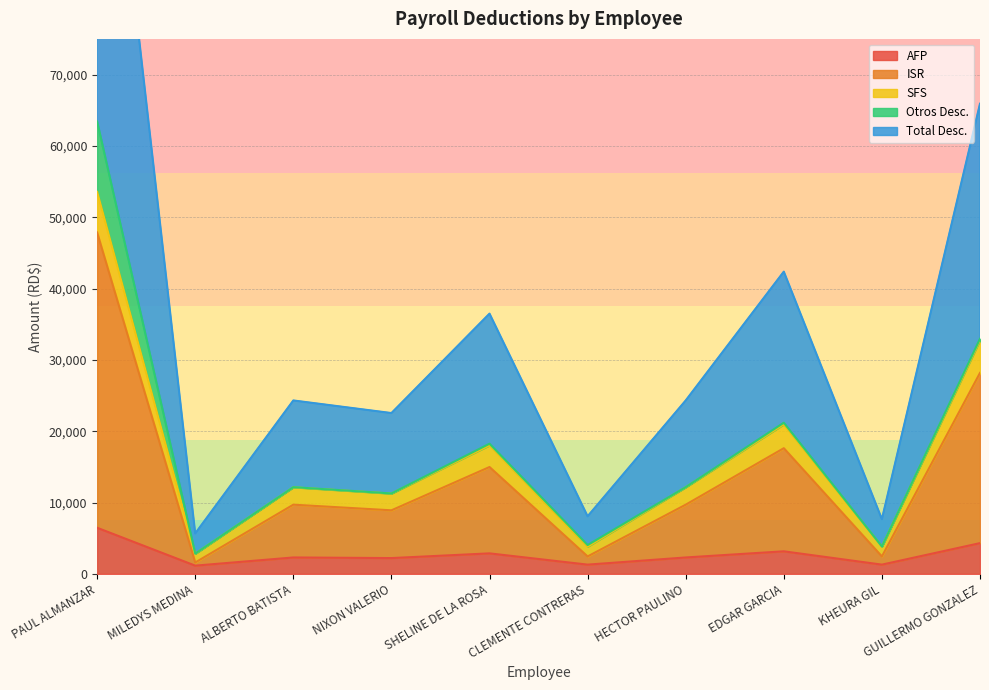

Where does the SFS series first go above 12128?

PAUL ALMANZAR